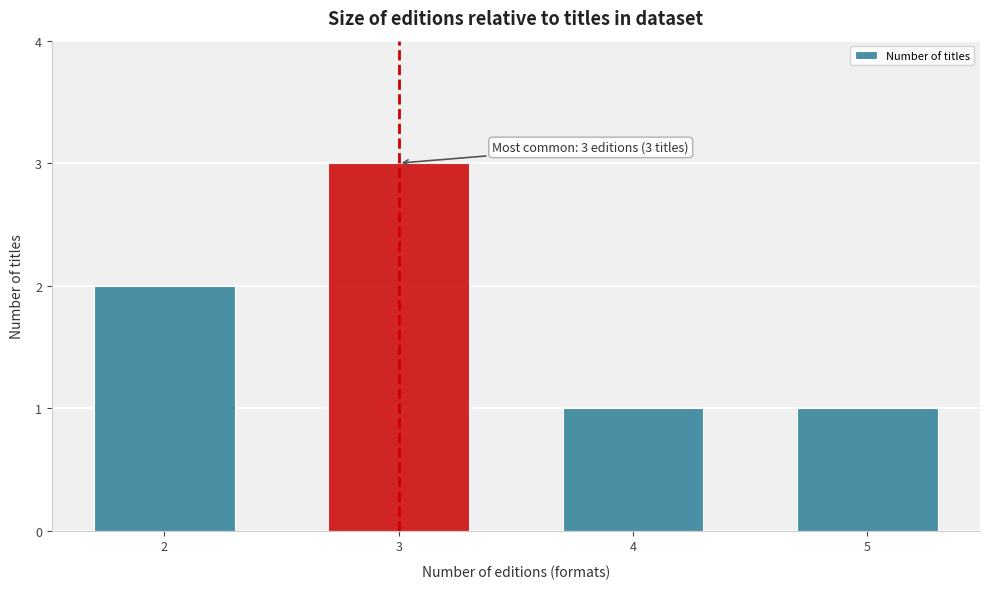

Reading left to right, what are all the values shown in this chart?

2	3	1	1